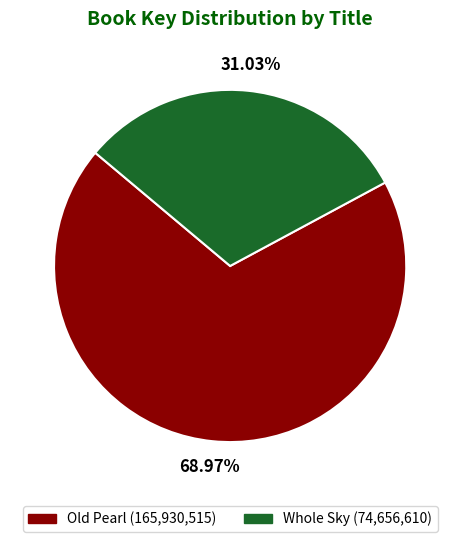

Which slice is the largest?

Old Pearl